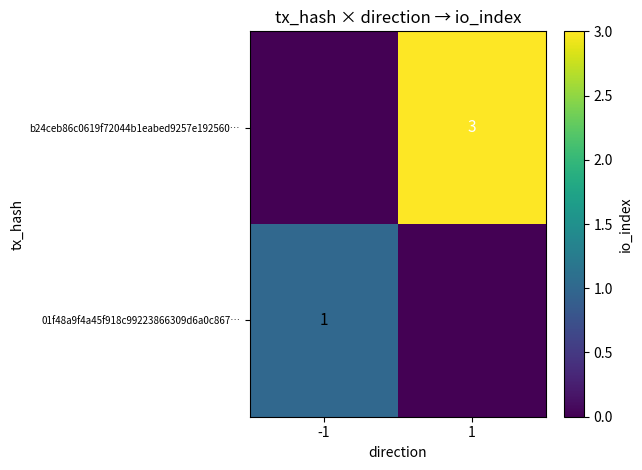

The value of 01f48a9f4a45f918c99223866309d6a0c867… at -1 is 0. True or false?

False